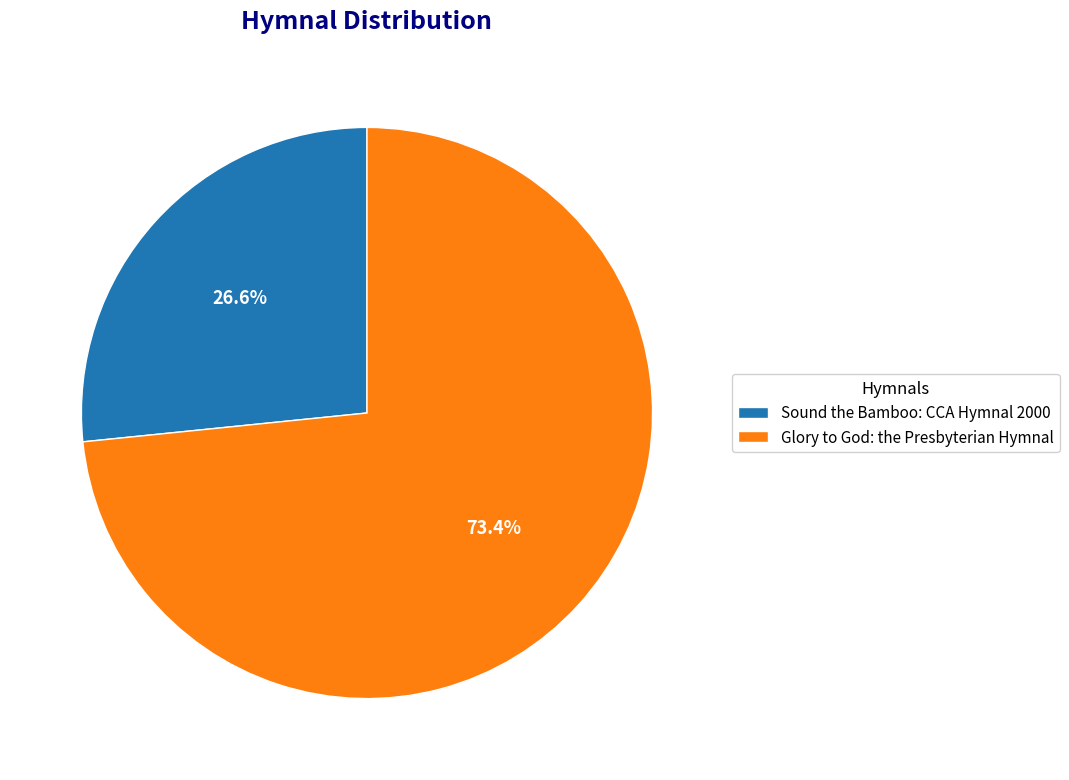

True or false: Sound the Bamboo: CCA Hymnal 2000 accounts for 21% of the total.

False